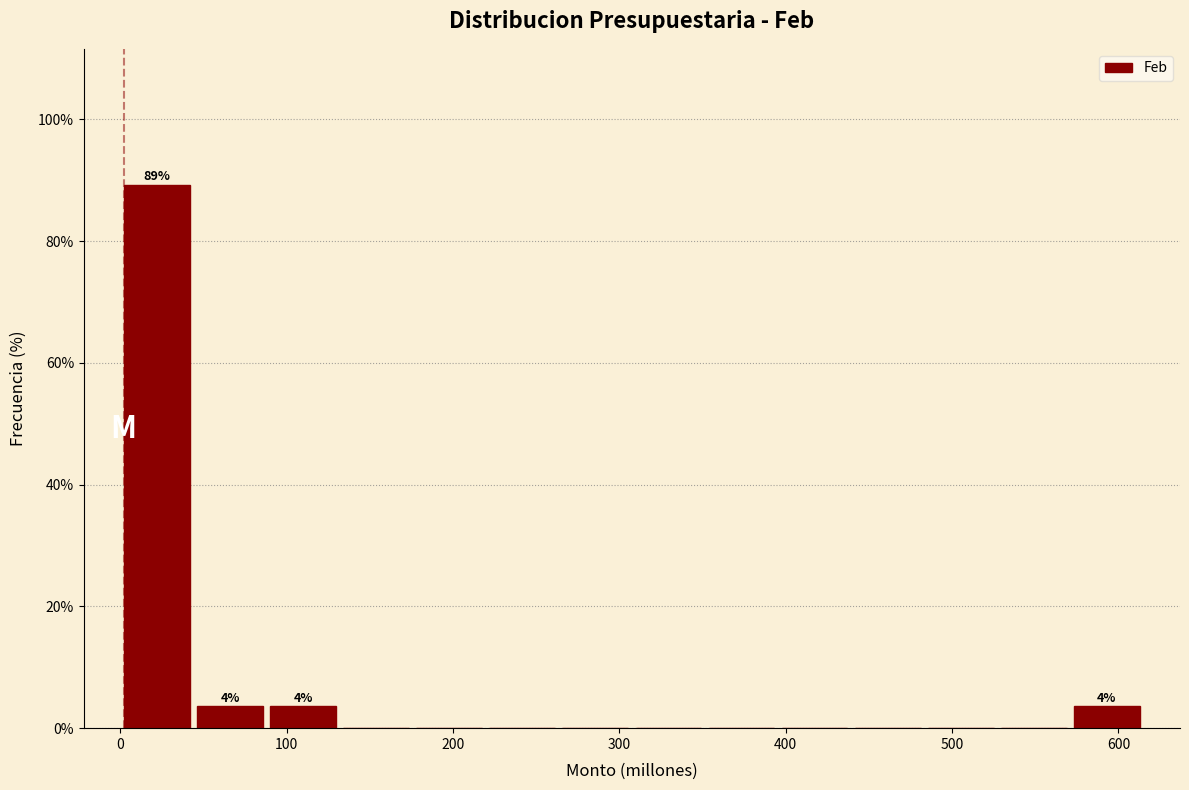

Over which range of the x-axis is the bar tallest?

0 to 40